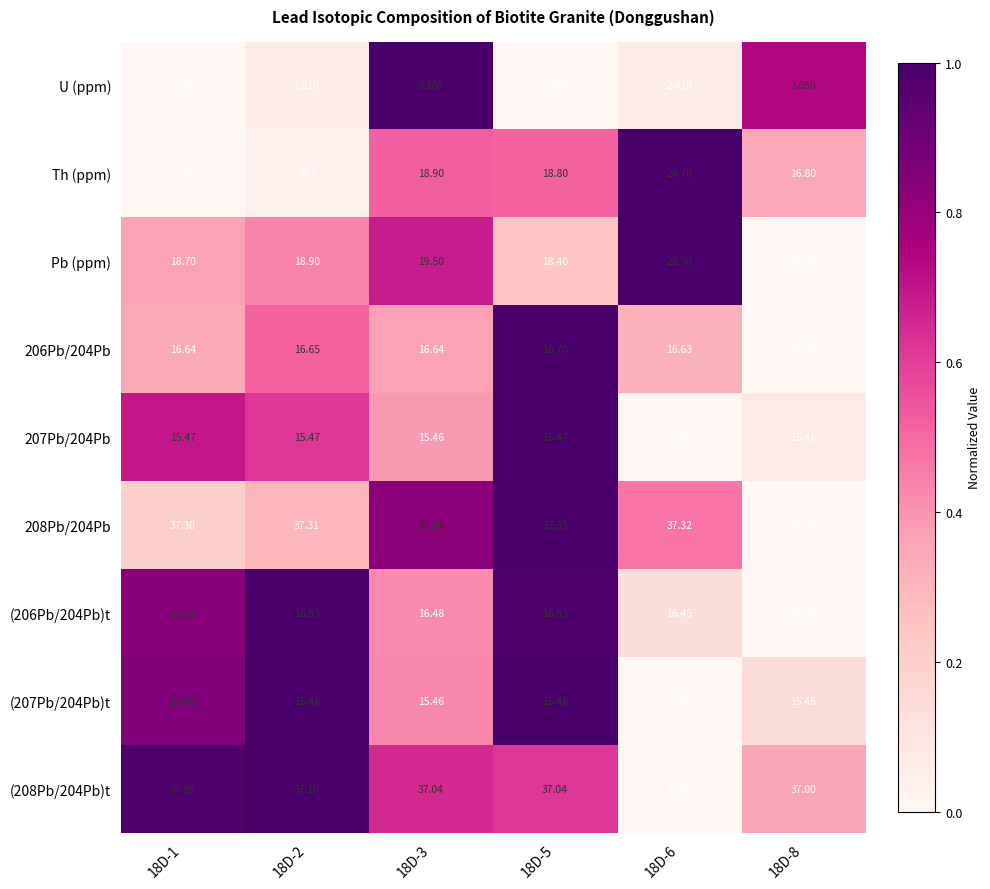

At which category is the sum across all series the highest?

18D-6